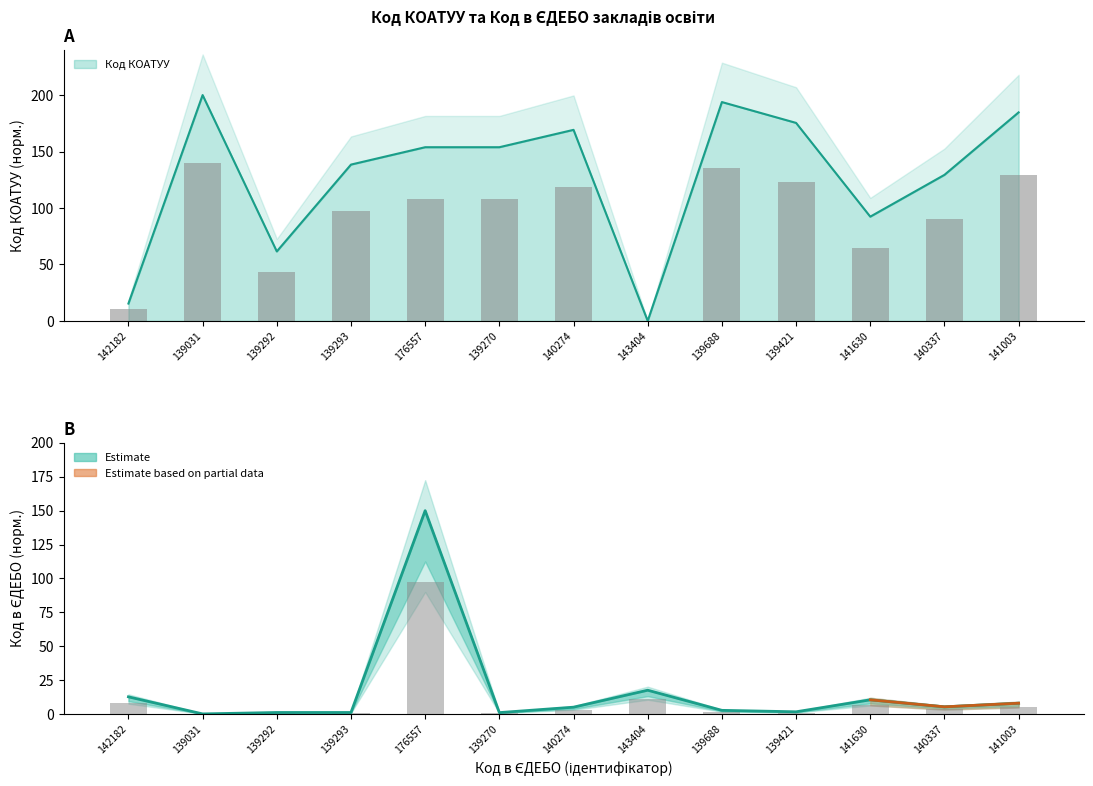

What is the label of the 8th bar from the left?

143404